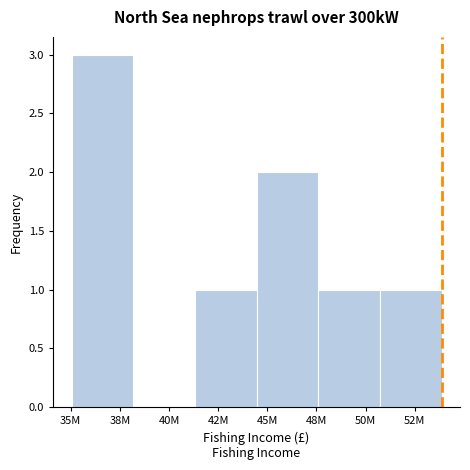

Reading right to left, what are all the values shown in this chart?

52M=1	50M=1	45M=2	42M=1	40M=0	38M=3